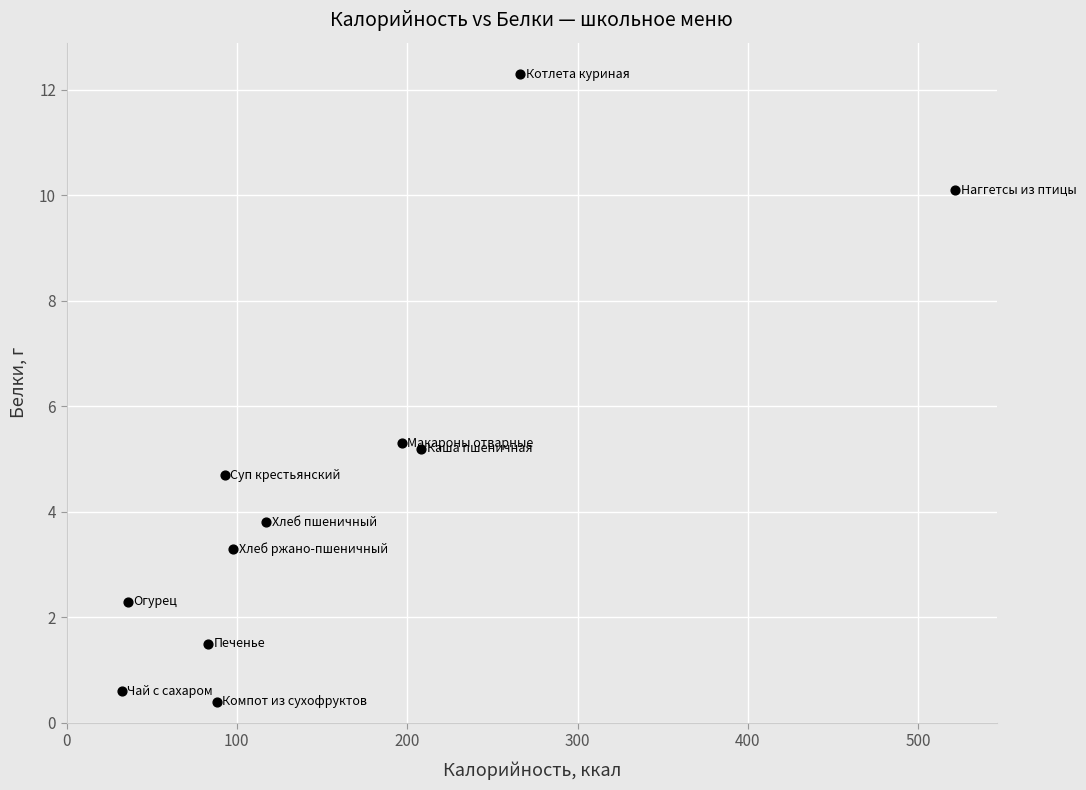

What is the range of Y values (max minus min)?

11.9